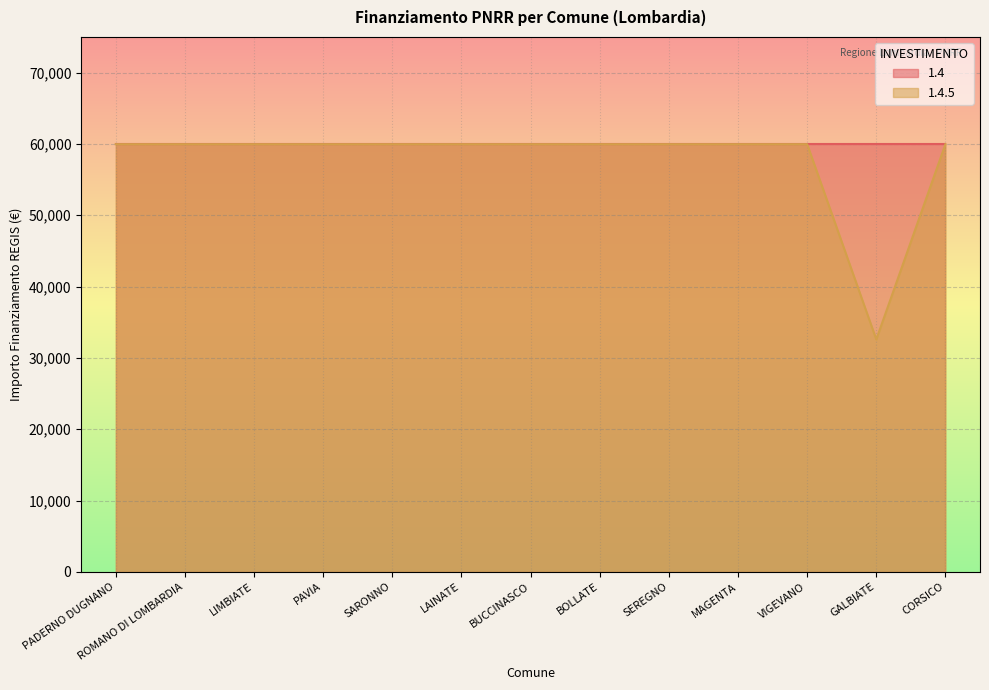

Is it true that the value at VIGEVANO is 15350?

False